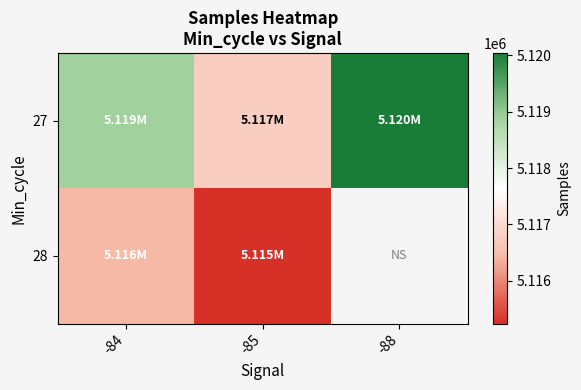

Which category has the highest value in the 28 series?

-84